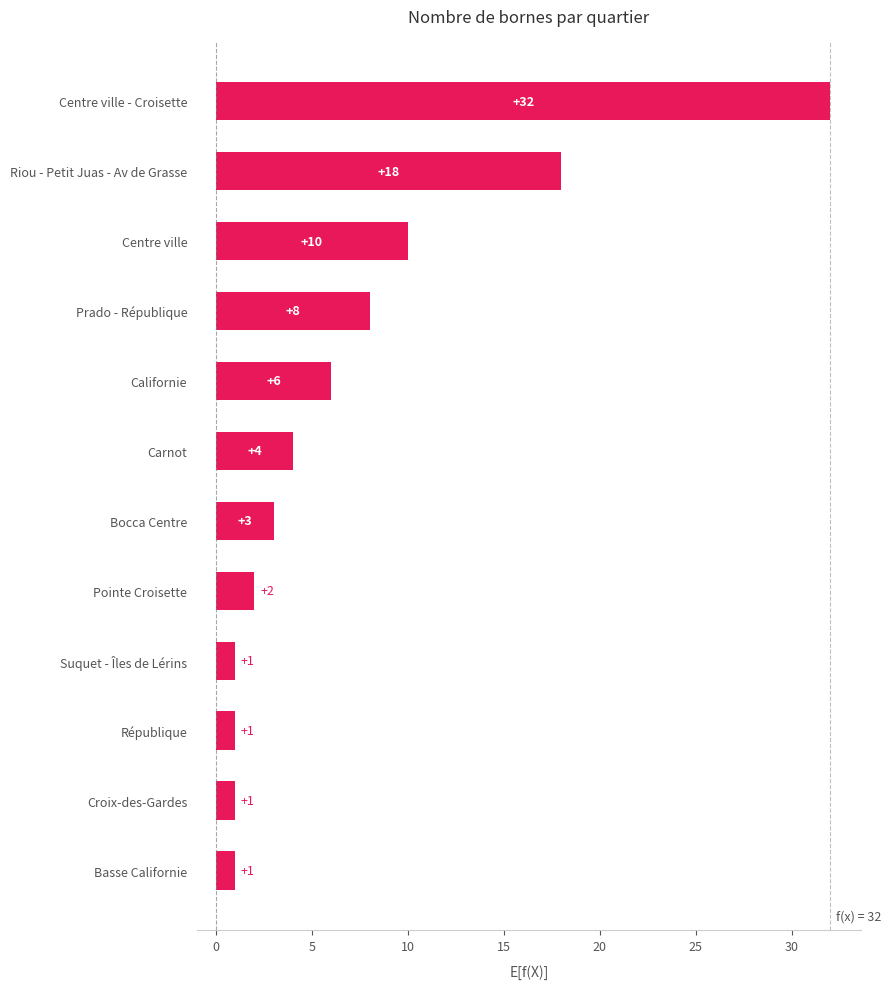

Are the bars grouped side by side (vs. stacked)?

No